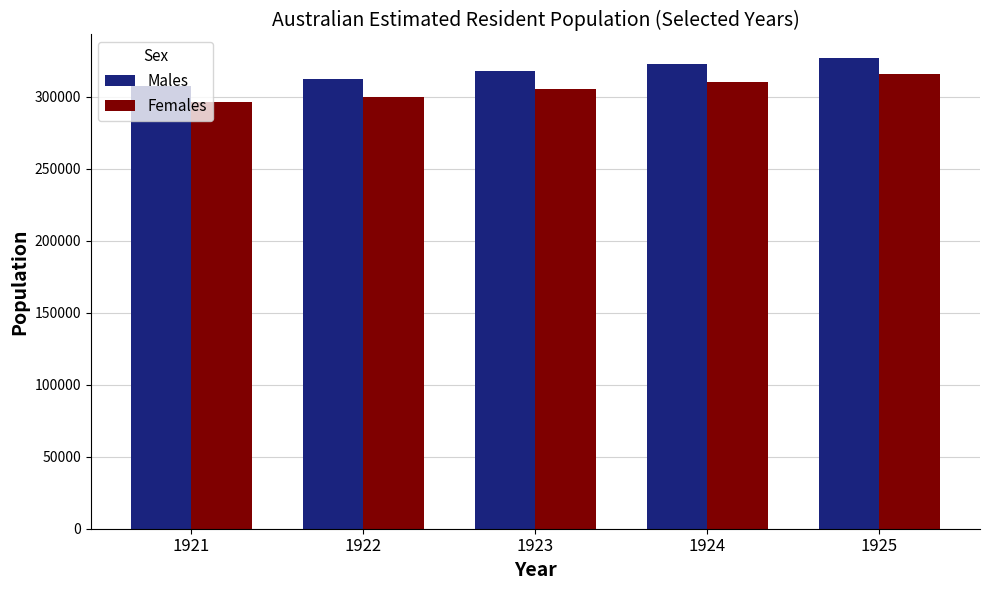

How many Males values are between 311900 and 322800?

3